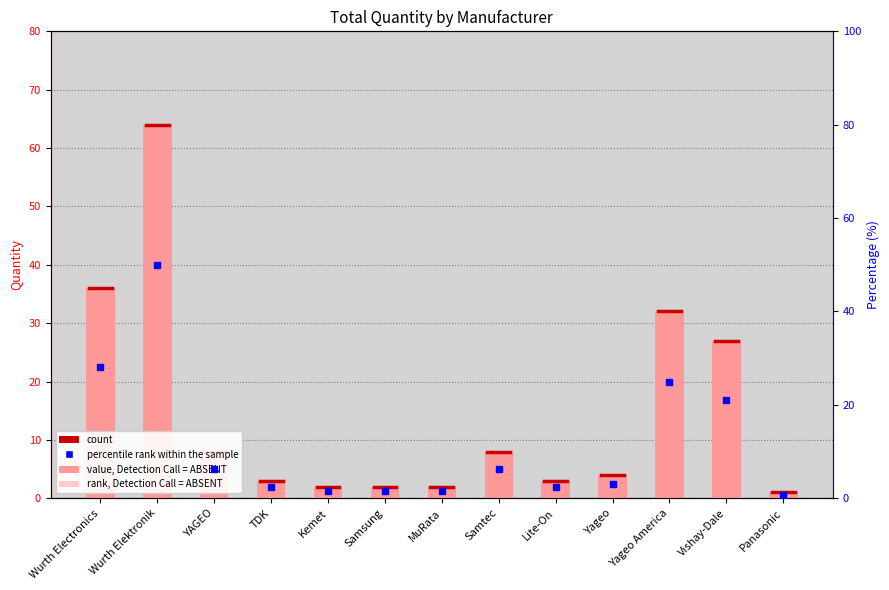

Which has a higher value, Kemet or Wurth Elektronik?

Wurth Elektronik